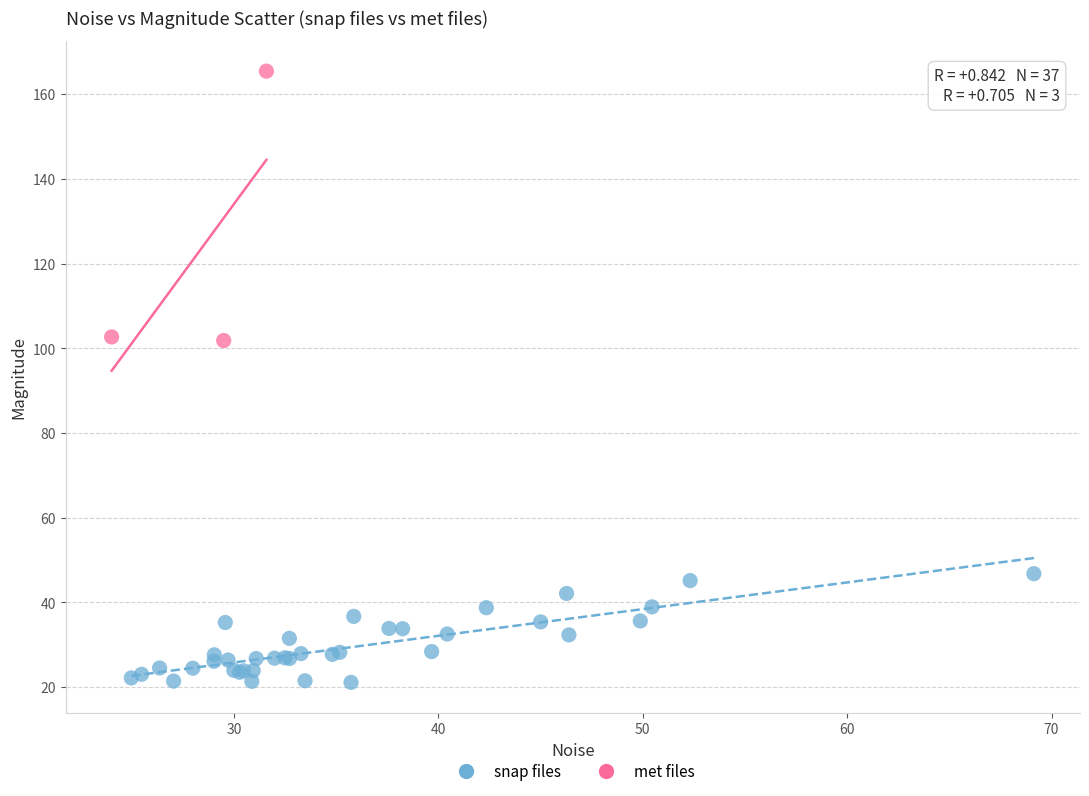

Which series contains the highest Y value?

met files